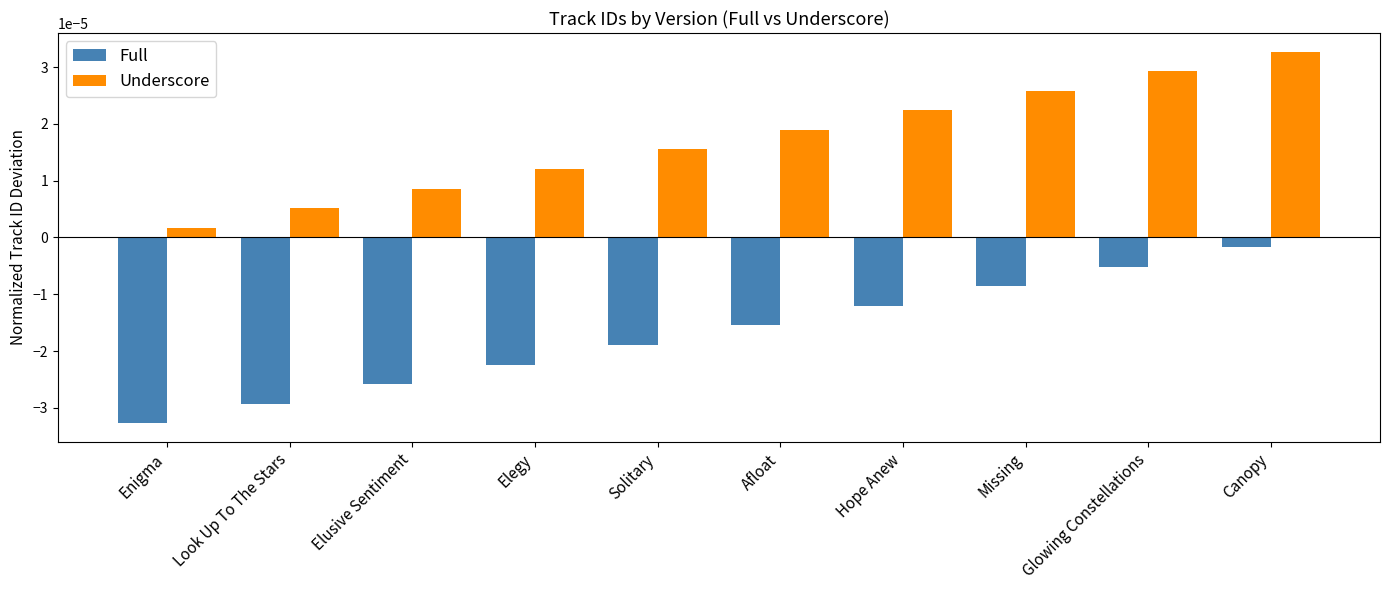

At which category does the chart reach its peak across all series?

Canopy